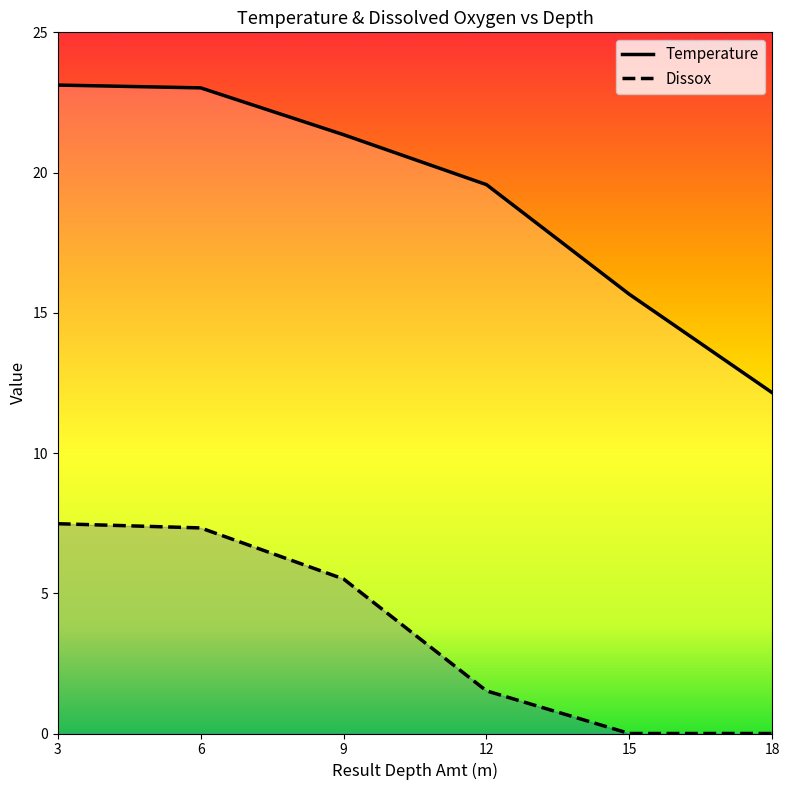

At which label does Temperature first exceed 21?

3